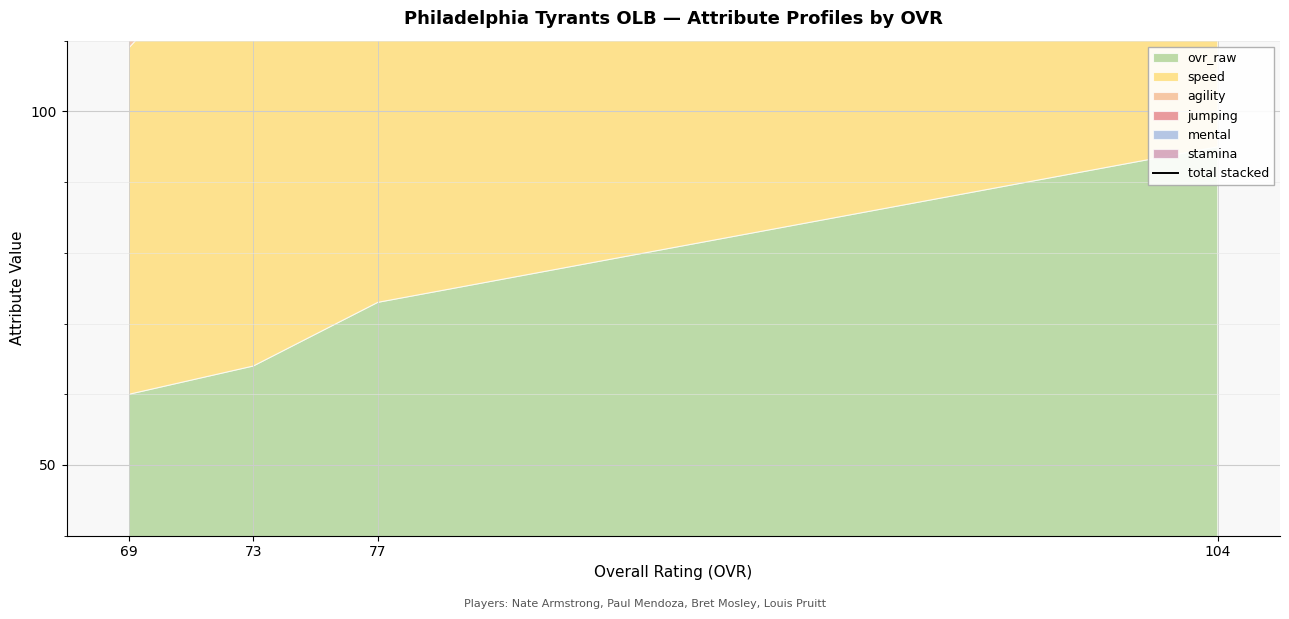

Reading right to left, transcribe all the data shown in this chart.

69=369	73=409	77=447	104=573